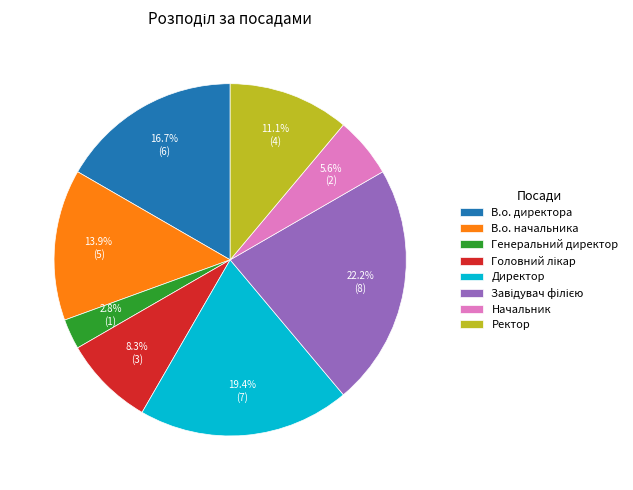

Combined, do В.о. начальника and В.о. директора account for over 50%?

No